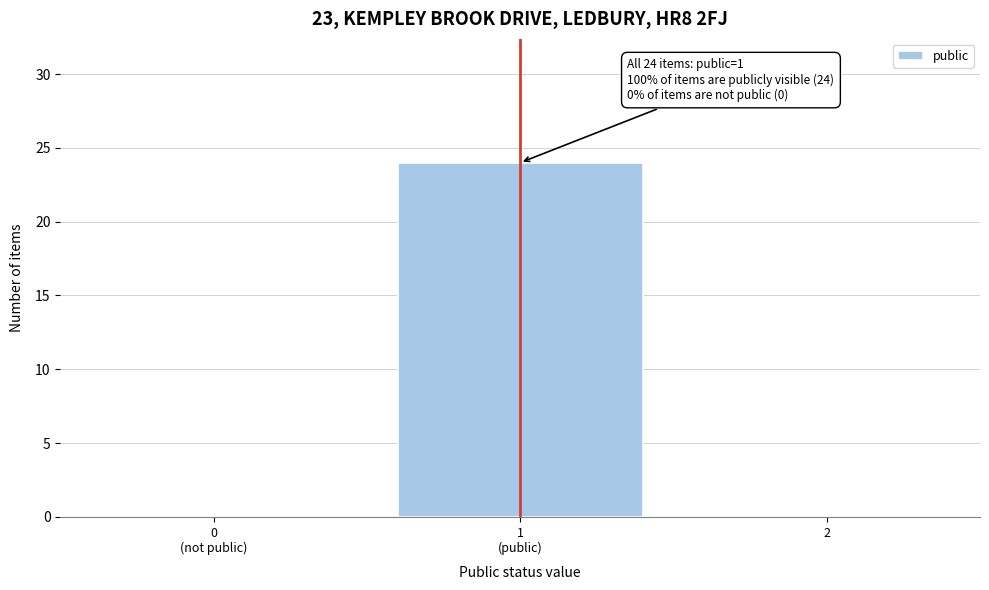

True or false: the data shows 0 at 2.

True